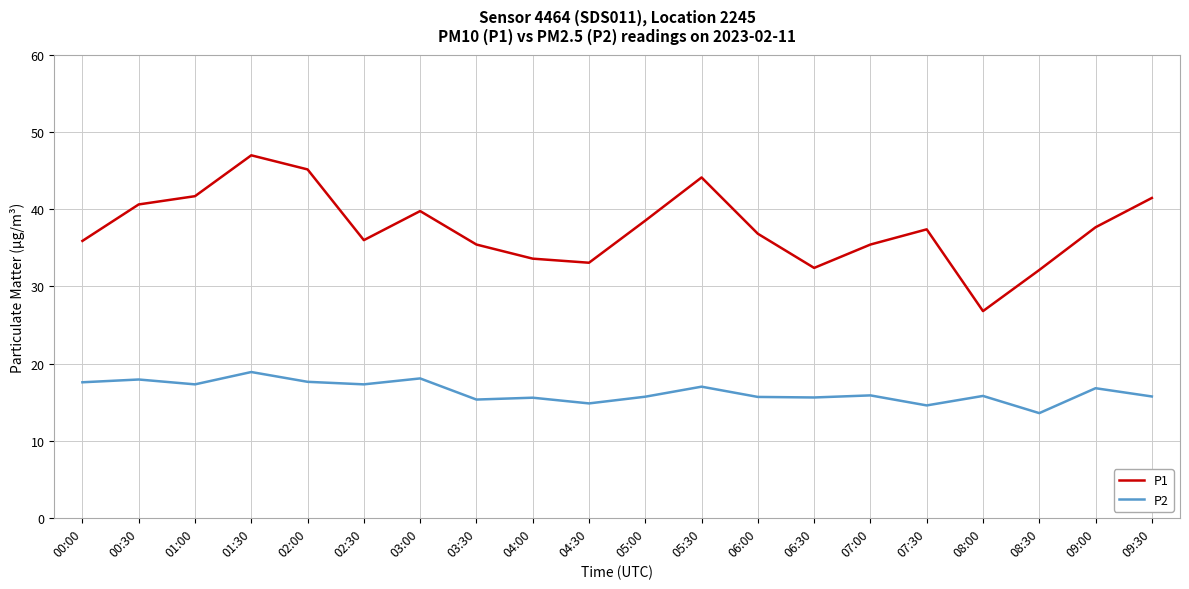

True or false: P1 and P2 cross at least once.

False